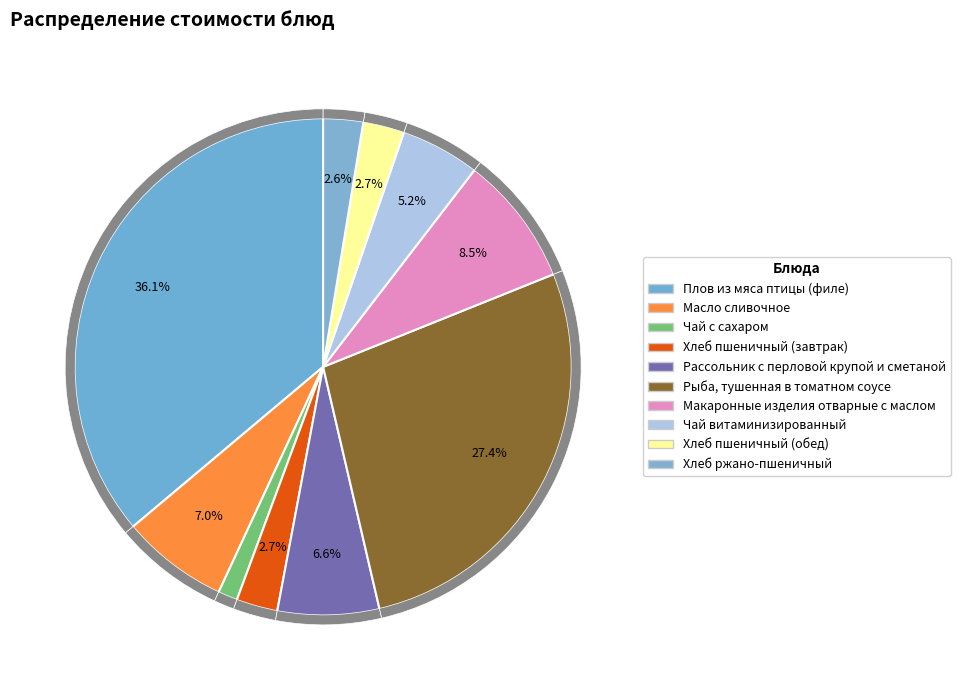

Which category has the smallest portion of the pie?

Чай с сахаром